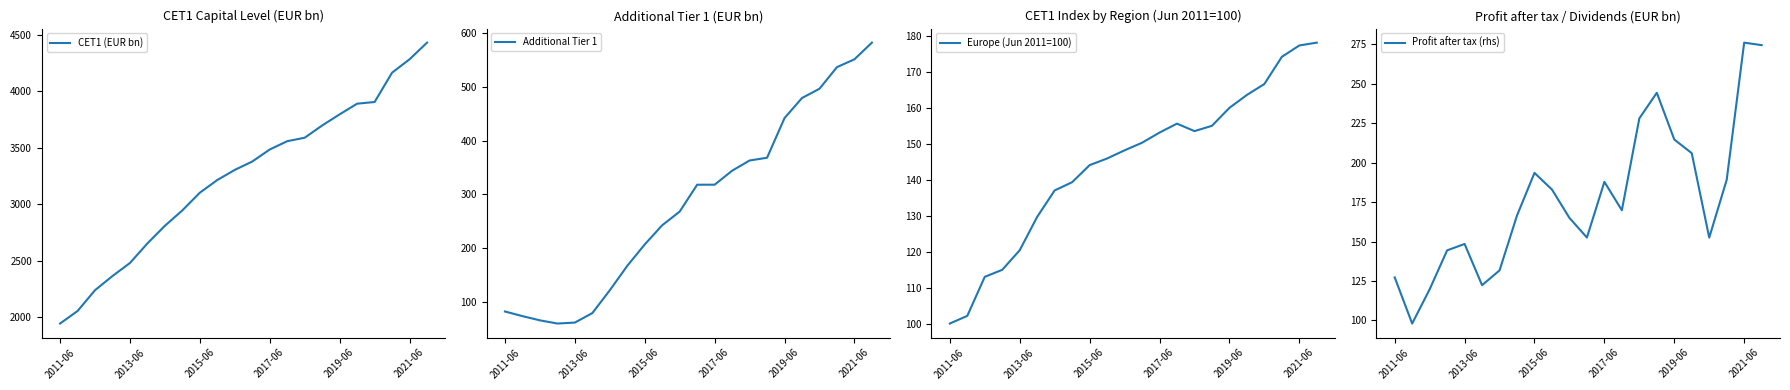

Which series has the largest total across all categories?

CET1 (EUR bn)